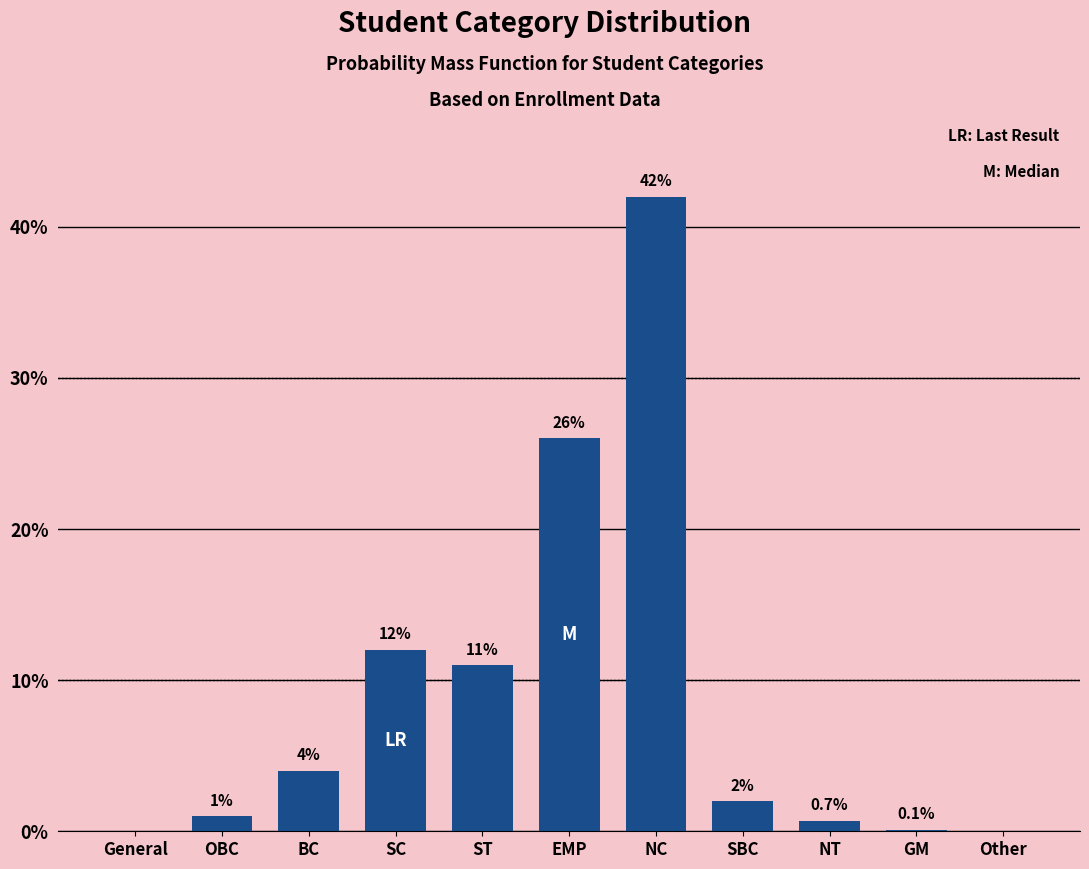

Reading left to right, what are all the values shown in this chart?

General=0.0	OBC=1.0	BC=4.0	SC=12.0	ST=11.0	EMP=26.0	NC=42.0	SBC=2.0	NT=0.7	GM=0.1	Other=0.0